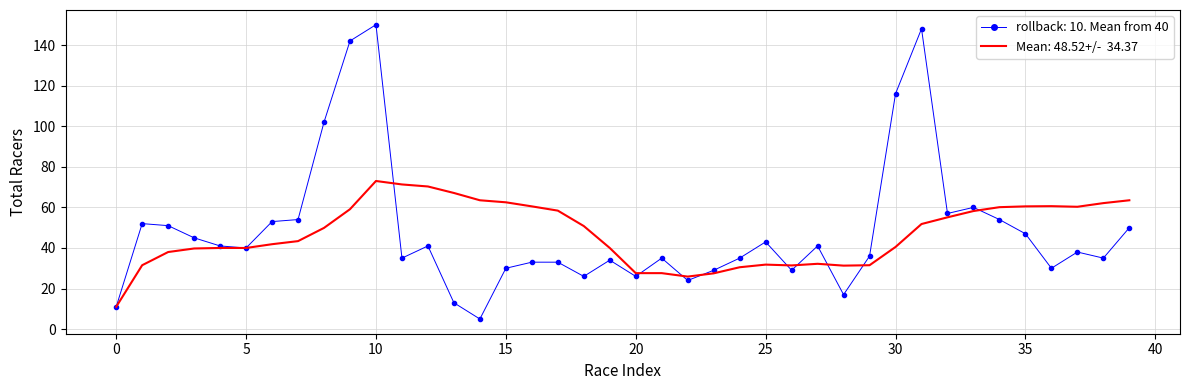

What is the greatest value displayed?

150.0